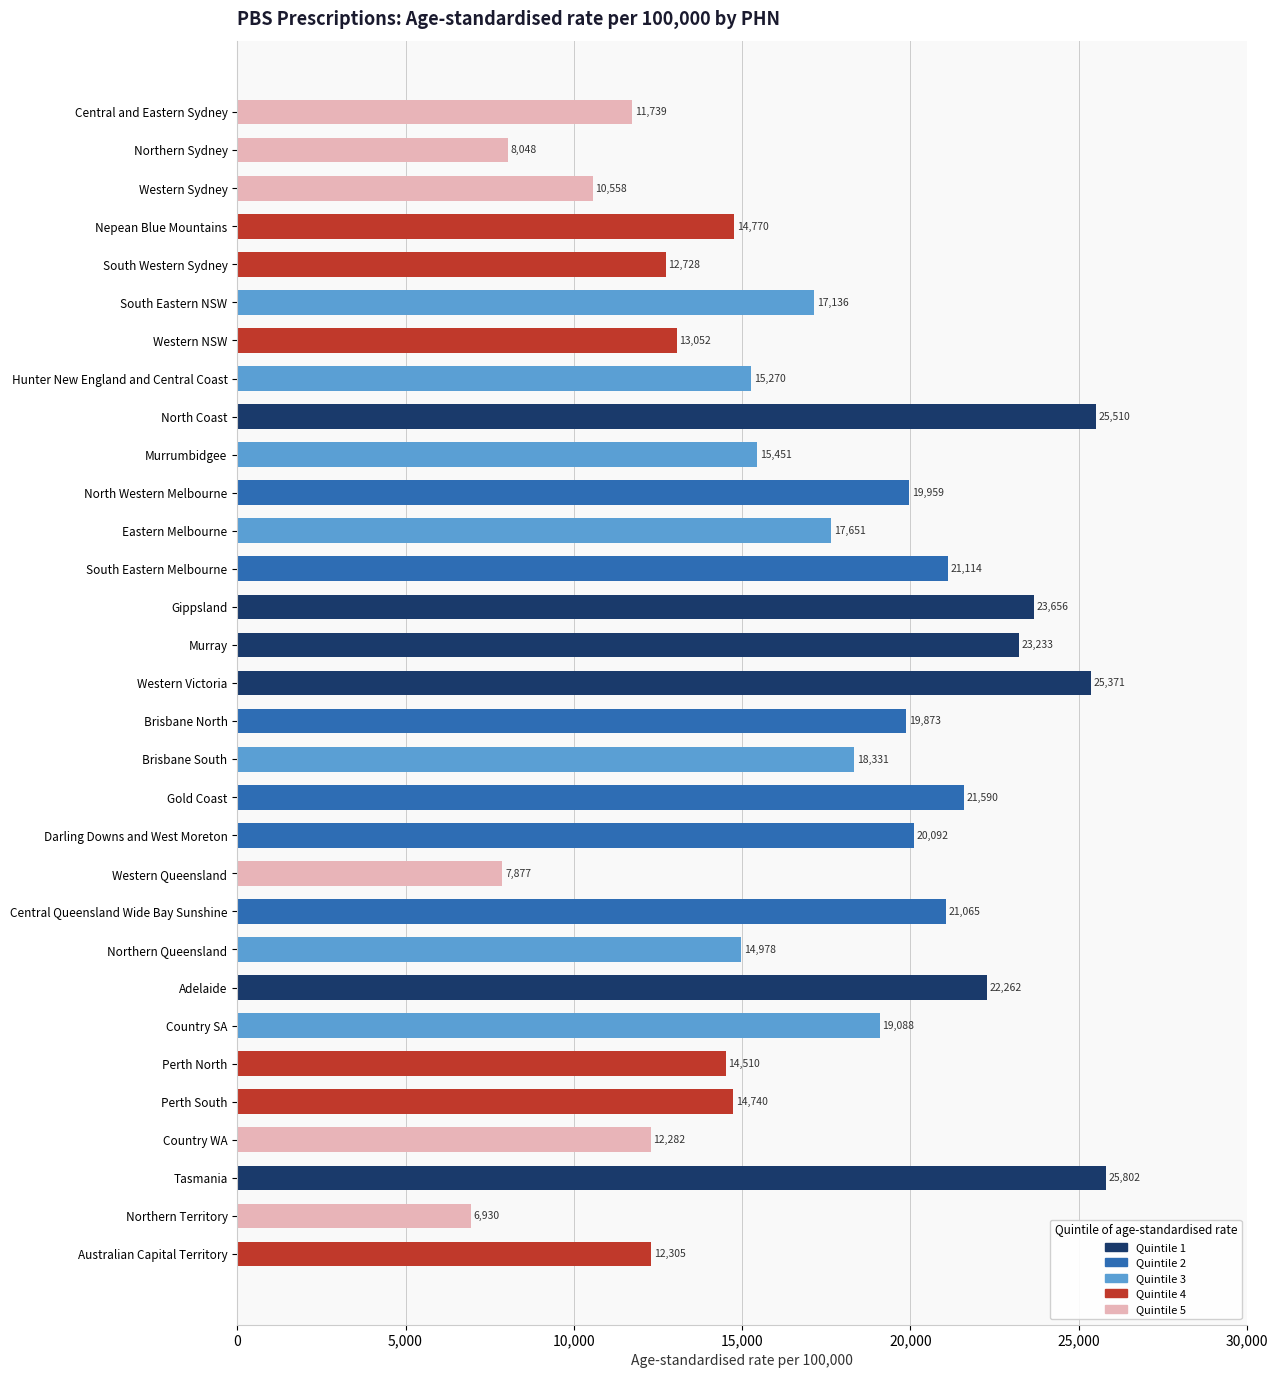

What is the change in value from Northern Queensland to Australian Capital Territory?

-2673